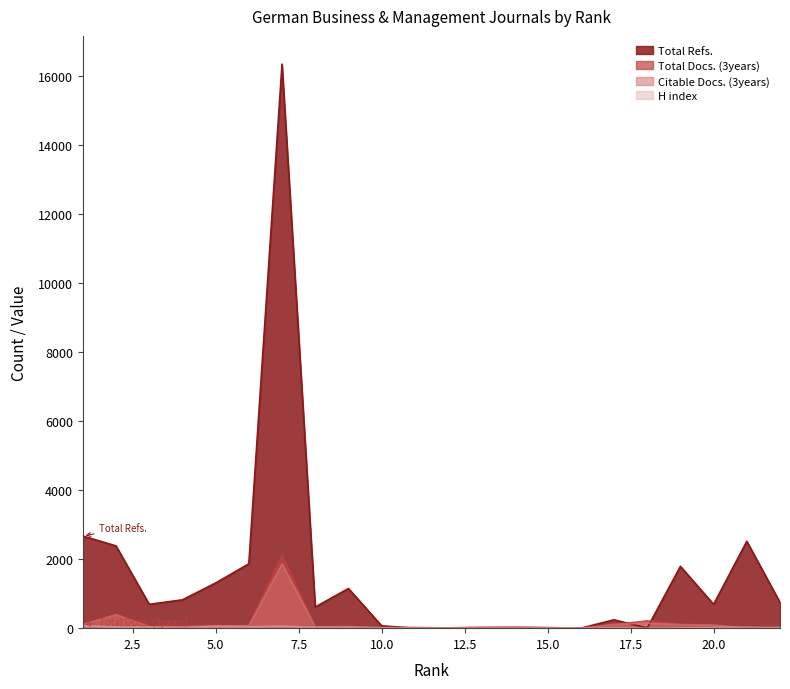

At which category does Citable Docs. (3years) reach its first local peak?

2